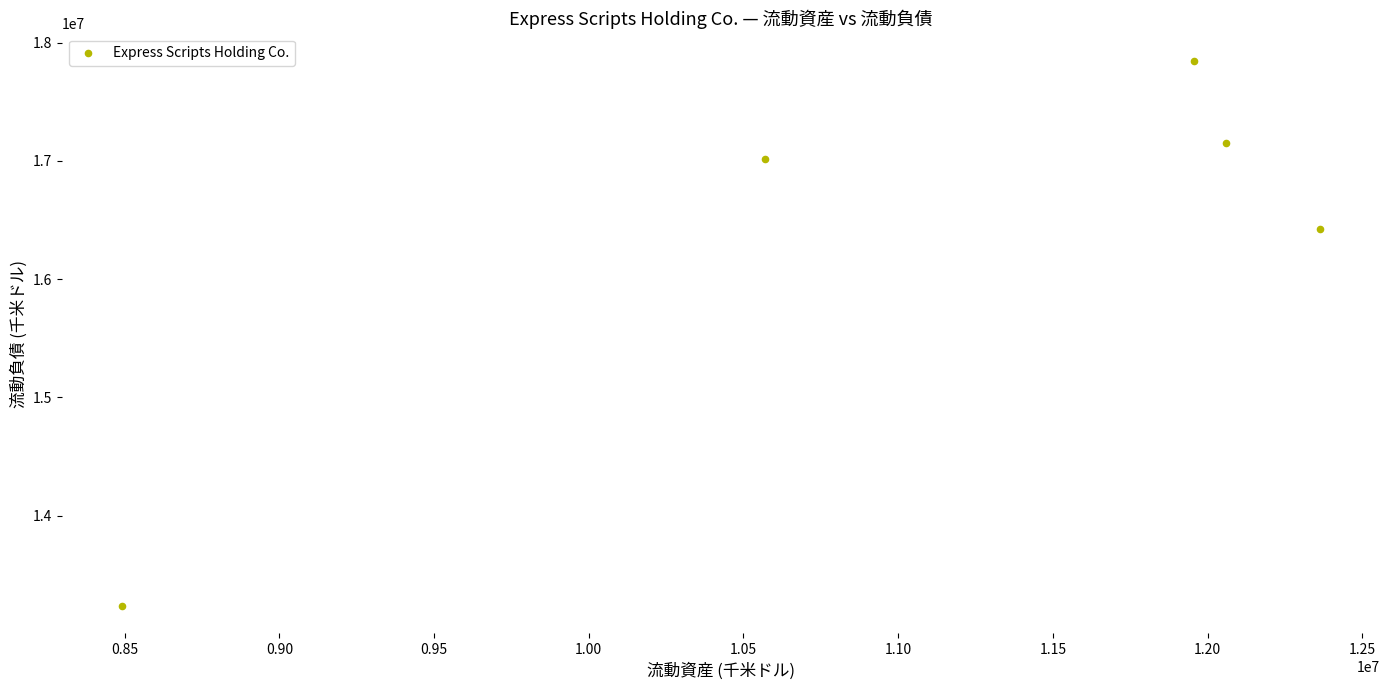

What is the range of X values (max minus min)?

3872000